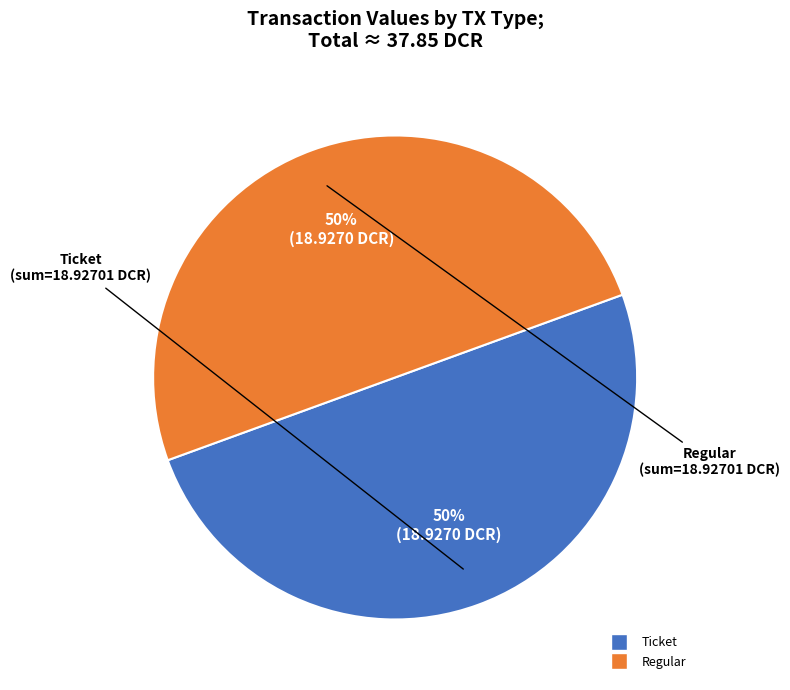

How many slices are in this pie chart?

2